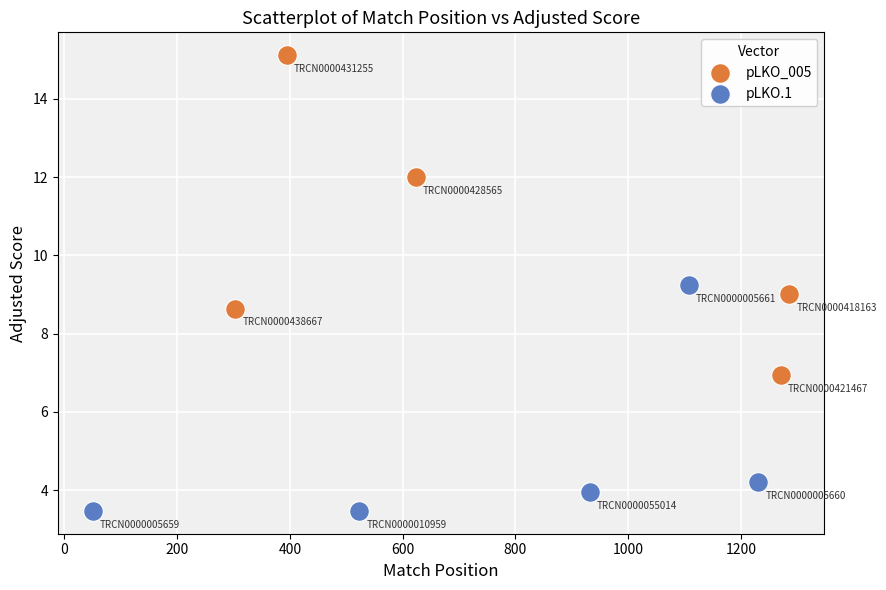

Which series reaches the minimum Y coordinate?

pLKO.1